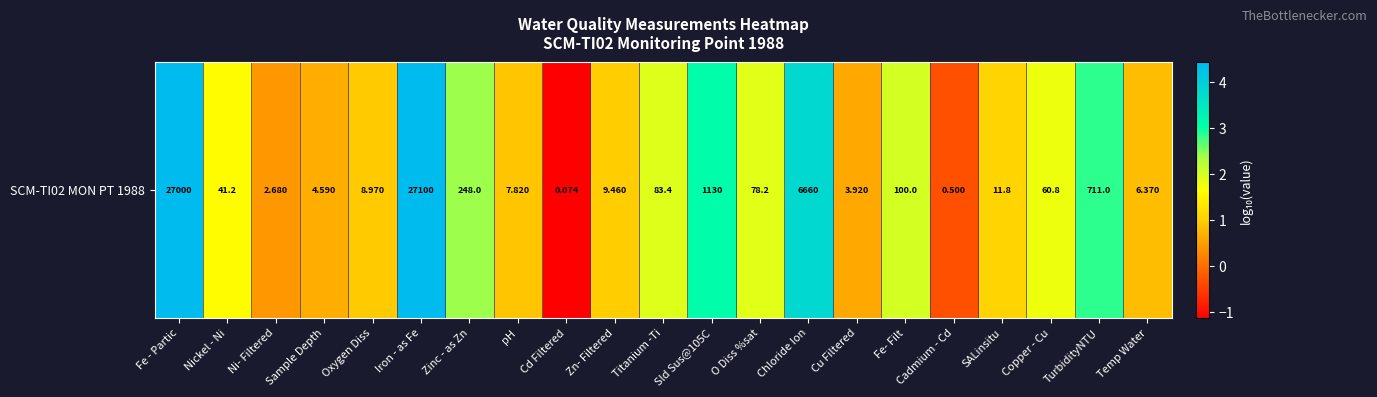

Rank the categories by value from highest to lowest.

Iron - as Fe, Fe - Partic, Chloride Ion, Sld Sus@105C, TurbidityNTU, Zinc - as Zn, Fe- Filt, Titanium -Ti, O Diss %sat, Copper - Cu, Nickel - Ni, SALinsitu, Zn- Filtered, Oxygen Diss, pH, Temp Water, Sample Depth, Cu Filtered, Ni- Filtered, Cadmium - Cd, Cd Filtered